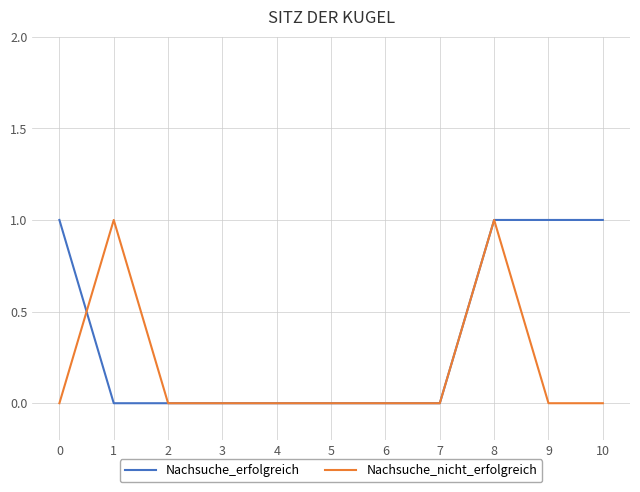

Reading right to left, what are all the values shown in this chart?

Nachsuche_erfolgreich: 10=1	9=1	8=1	7=0	6=0	5=0	4=0	3=0	2=0	1=0	0=1
Nachsuche_nicht_erfolgreich: 10=0	9=0	8=1	7=0	6=0	5=0	4=0	3=0	2=0	1=1	0=0